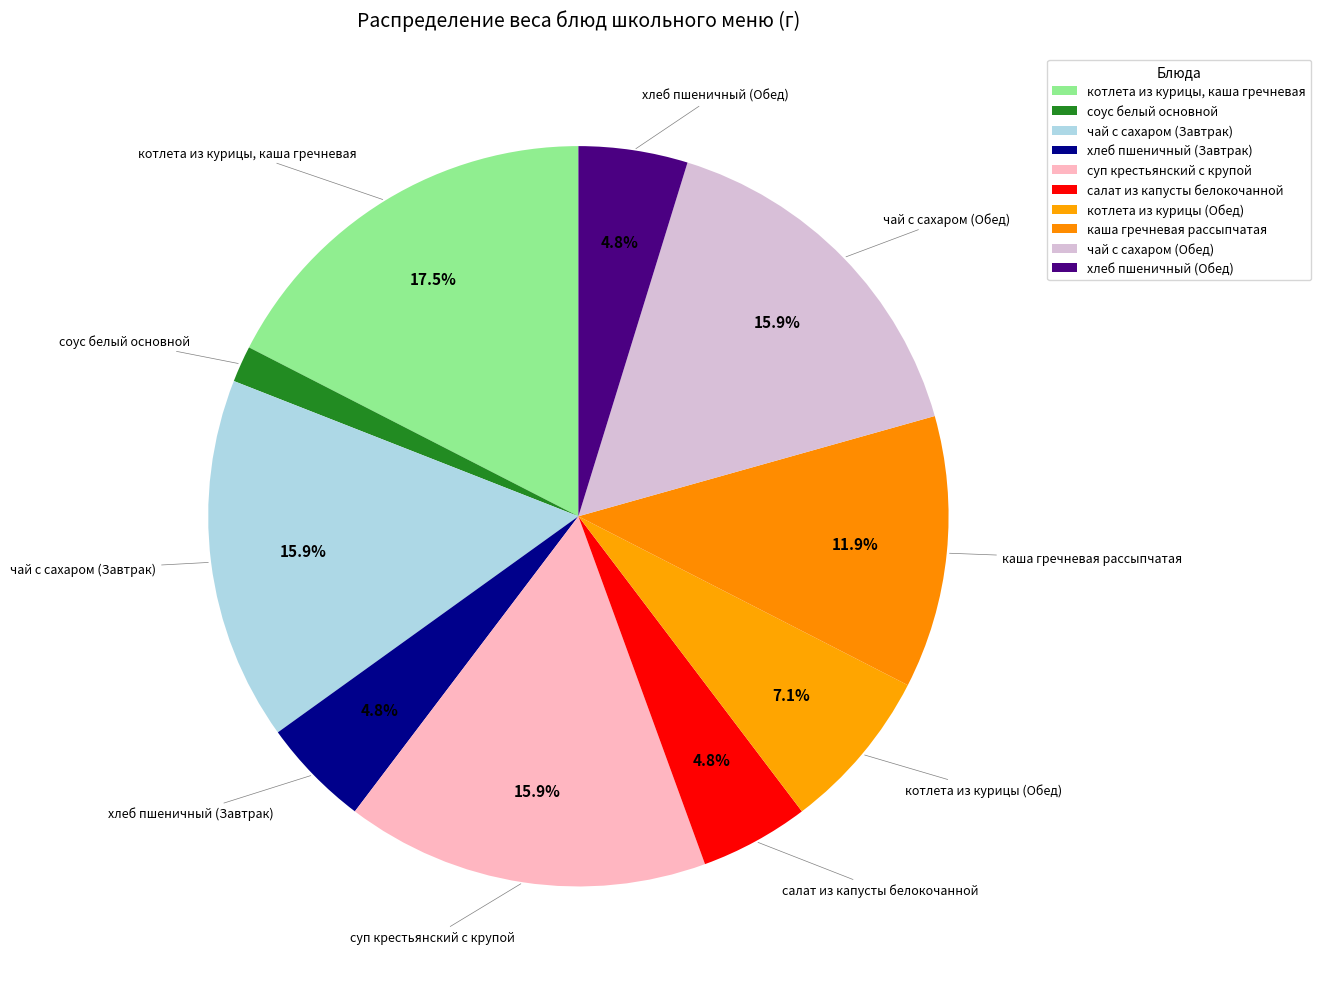

The хлеб пшеничный (Обед) slice represents 1% of the pie. True or false?

False